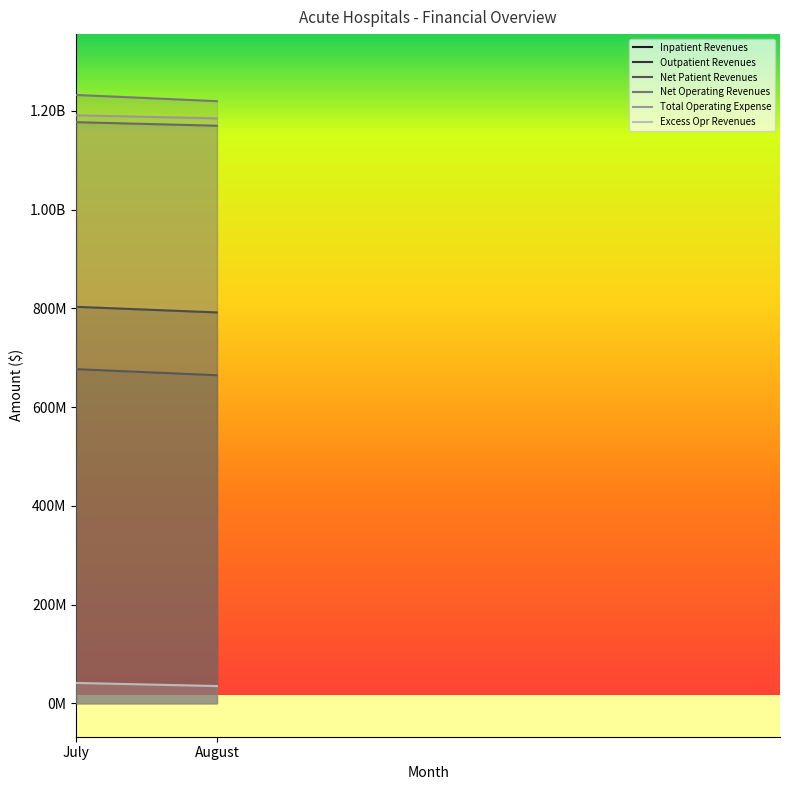

What is the total value across all series at August?

5065848808